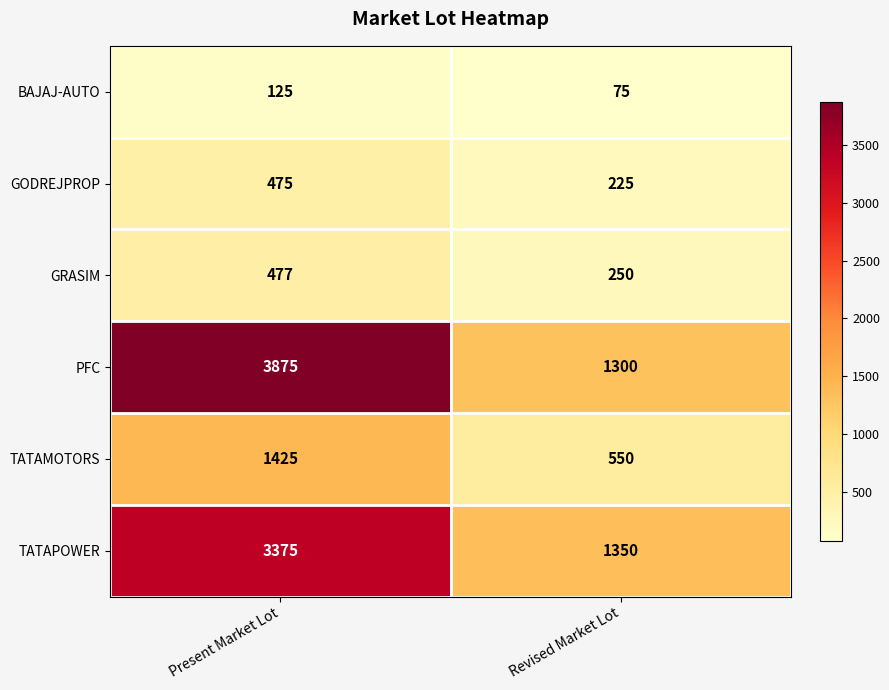

At which label does TATAPOWER reach its peak?

Present Market Lot